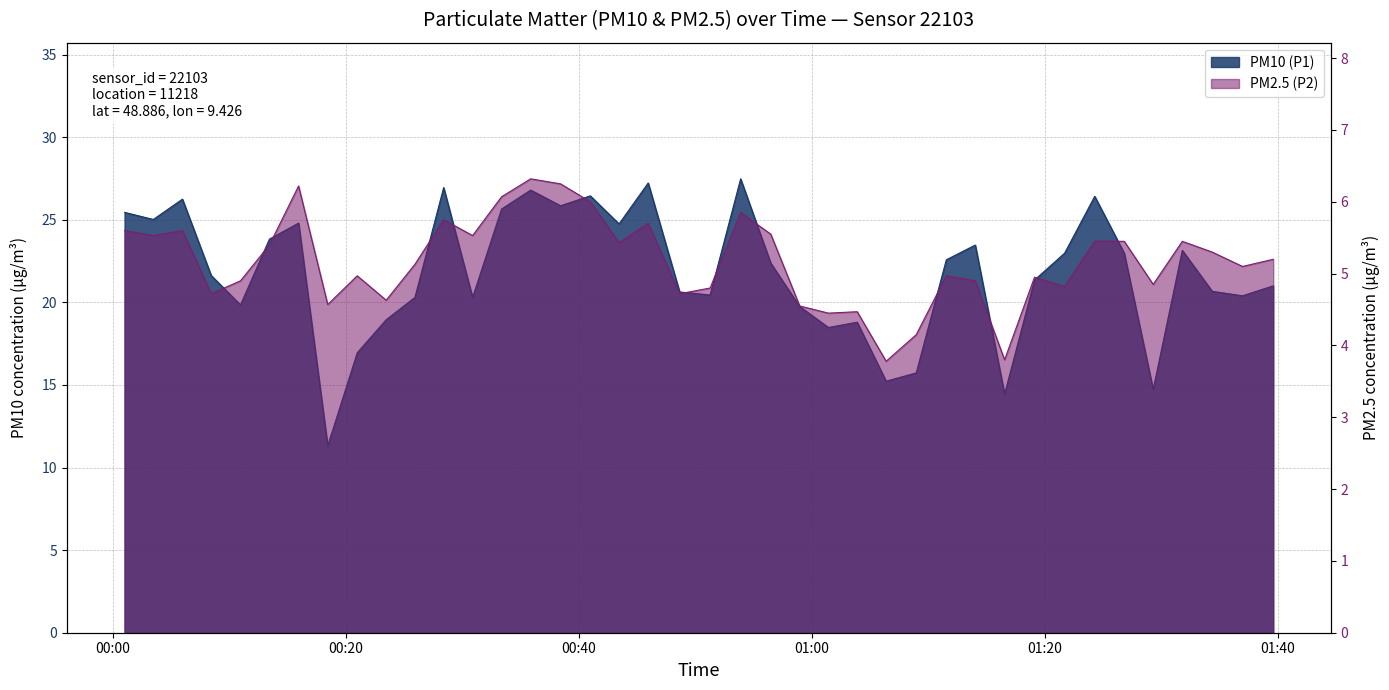

What is the spread (max minus min) of values at 2023-02-26T00:10:58?

15.0